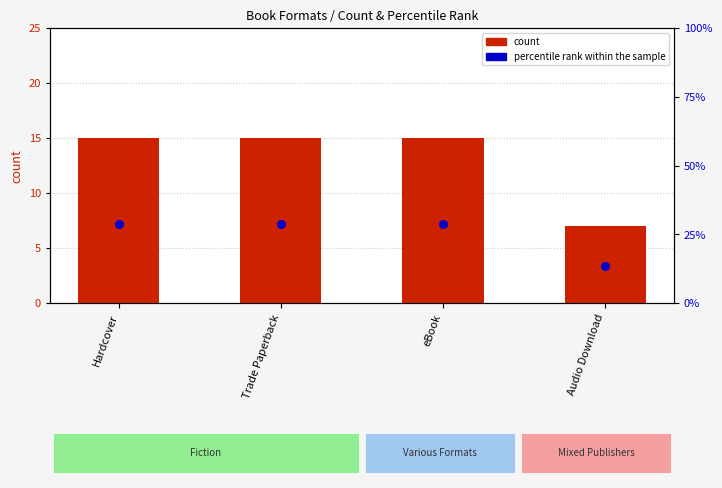

At which category is the sum across all series the highest?

Hardcover